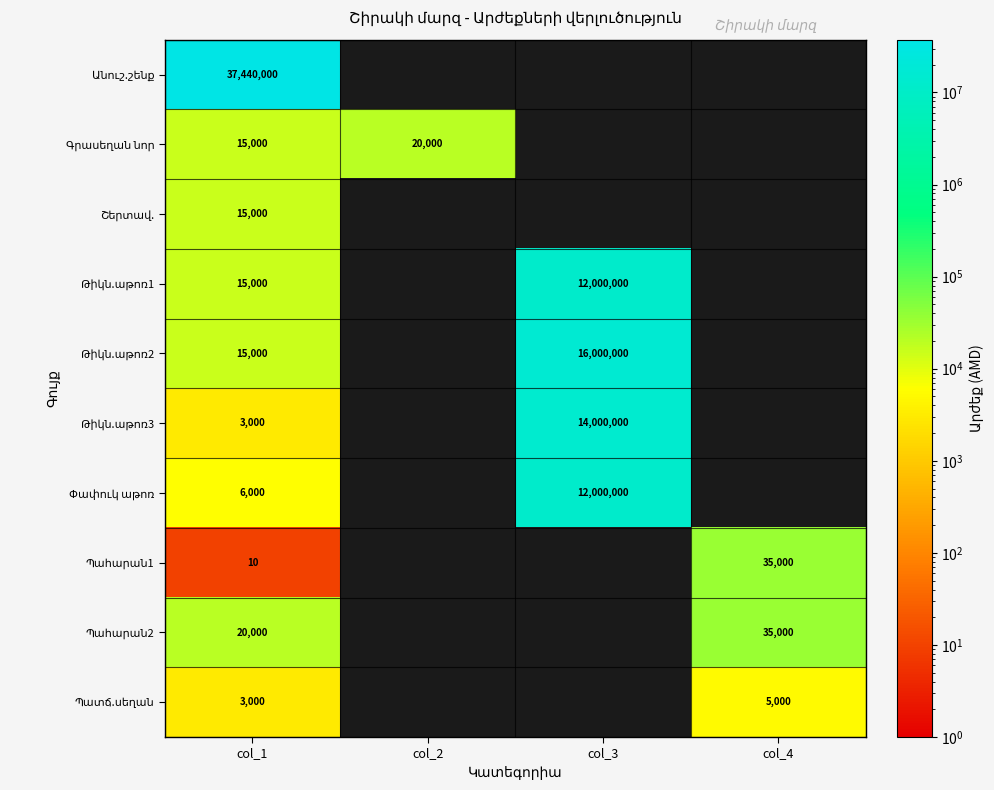

Which label corresponds to the largest value in the chart?

col_1